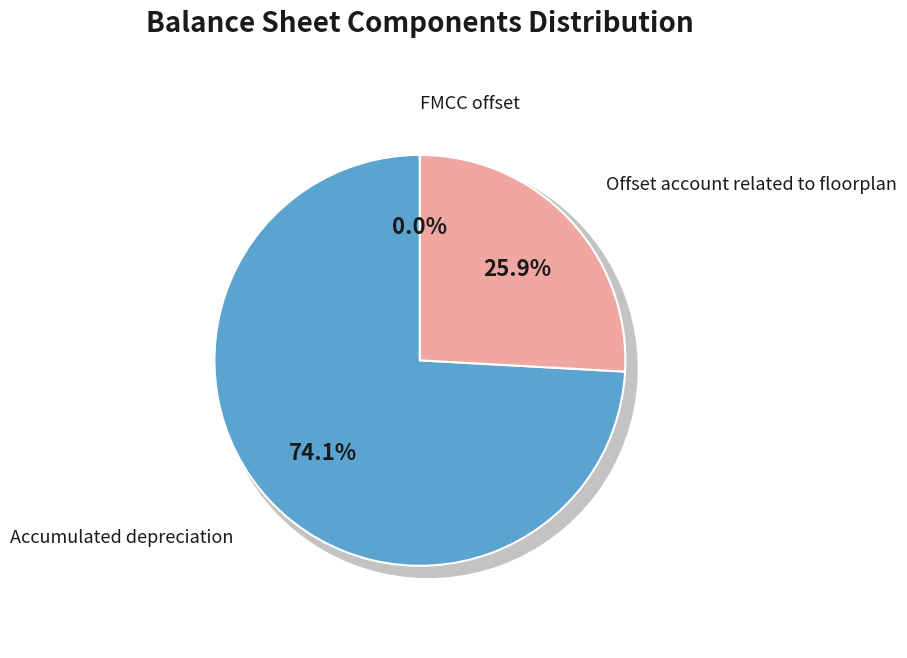

How many slices are in this pie chart?

3